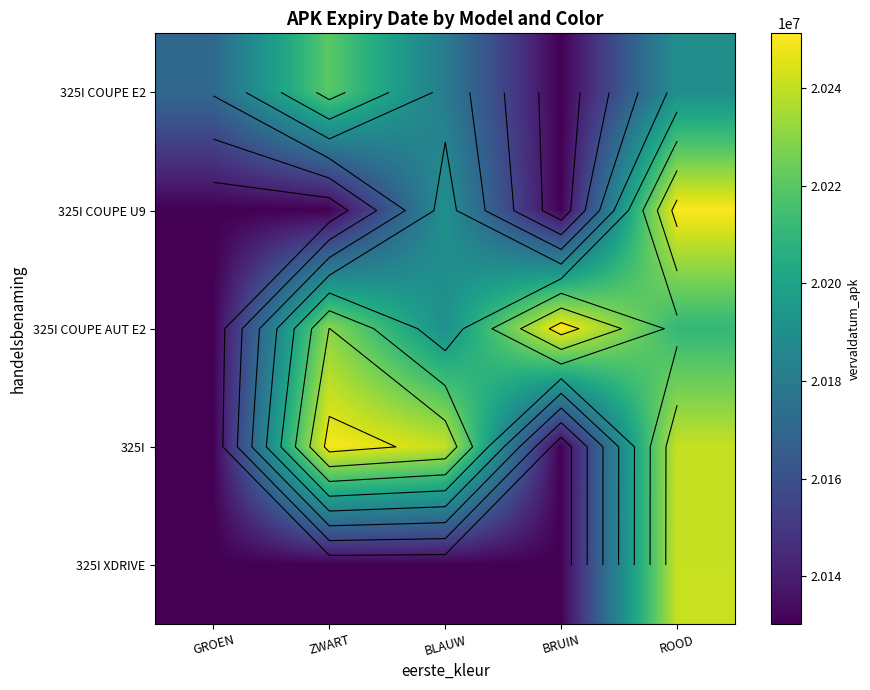

Which series has the widest spread of values?

325I COUPE AUT E2